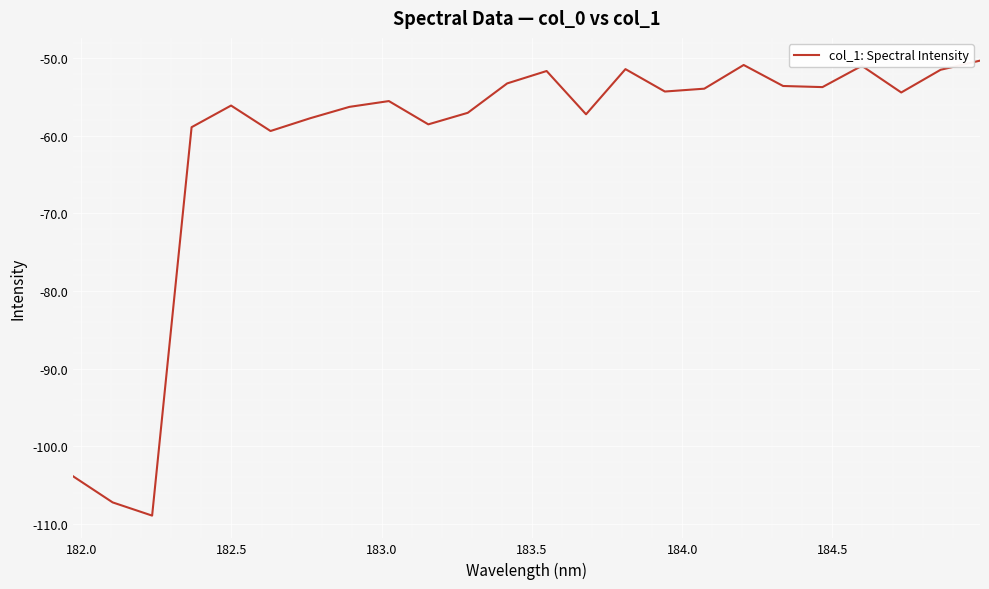

What is the difference between the maximum and minimum values?

58.6